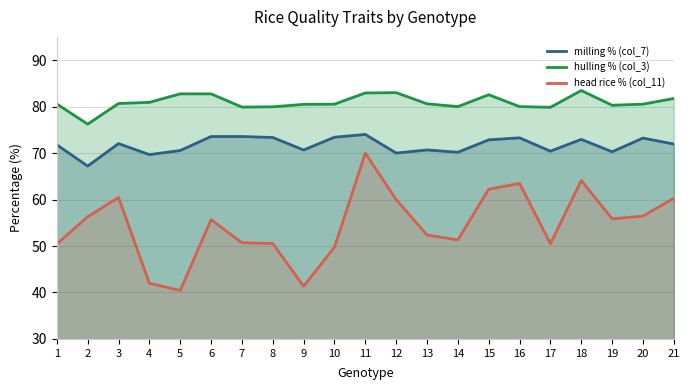

Where does the hulling % (col_3) series first go above 80?

1